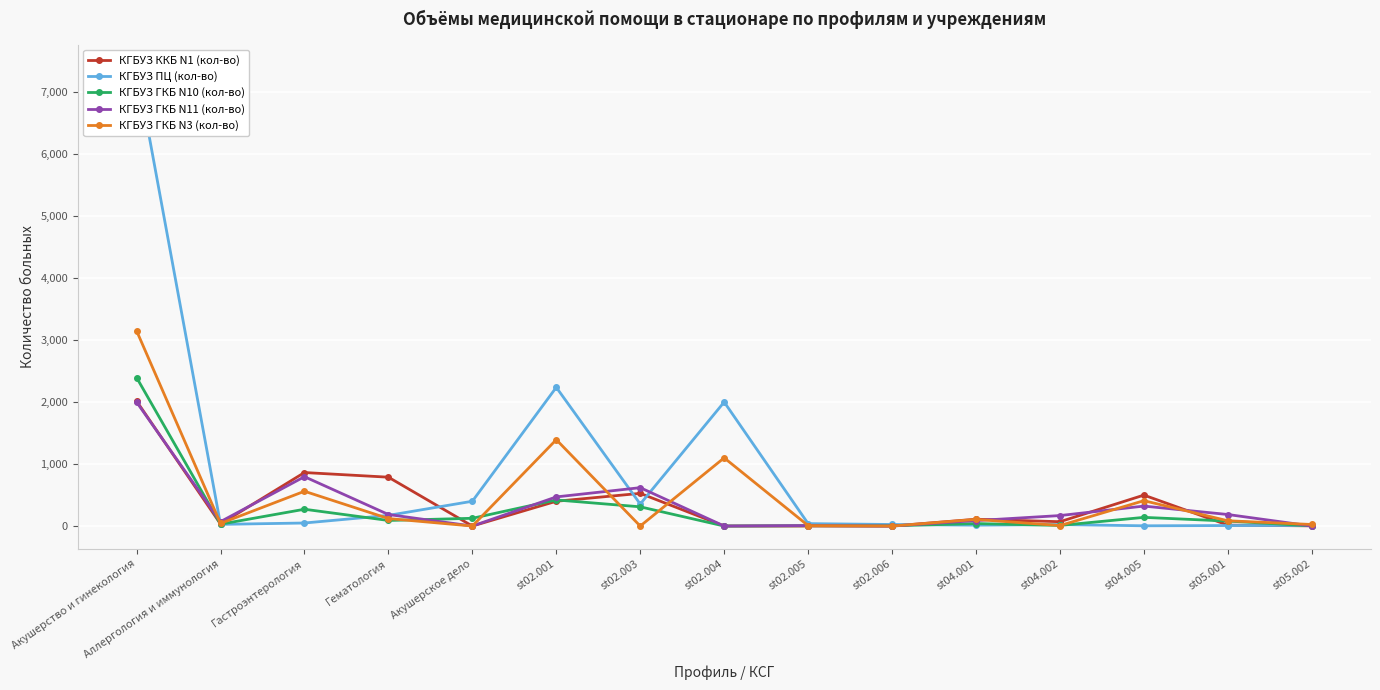

At which category does КГБУЗ ГКБ N3 (кол-во) reach its first local valley?

Аллергология и иммунология